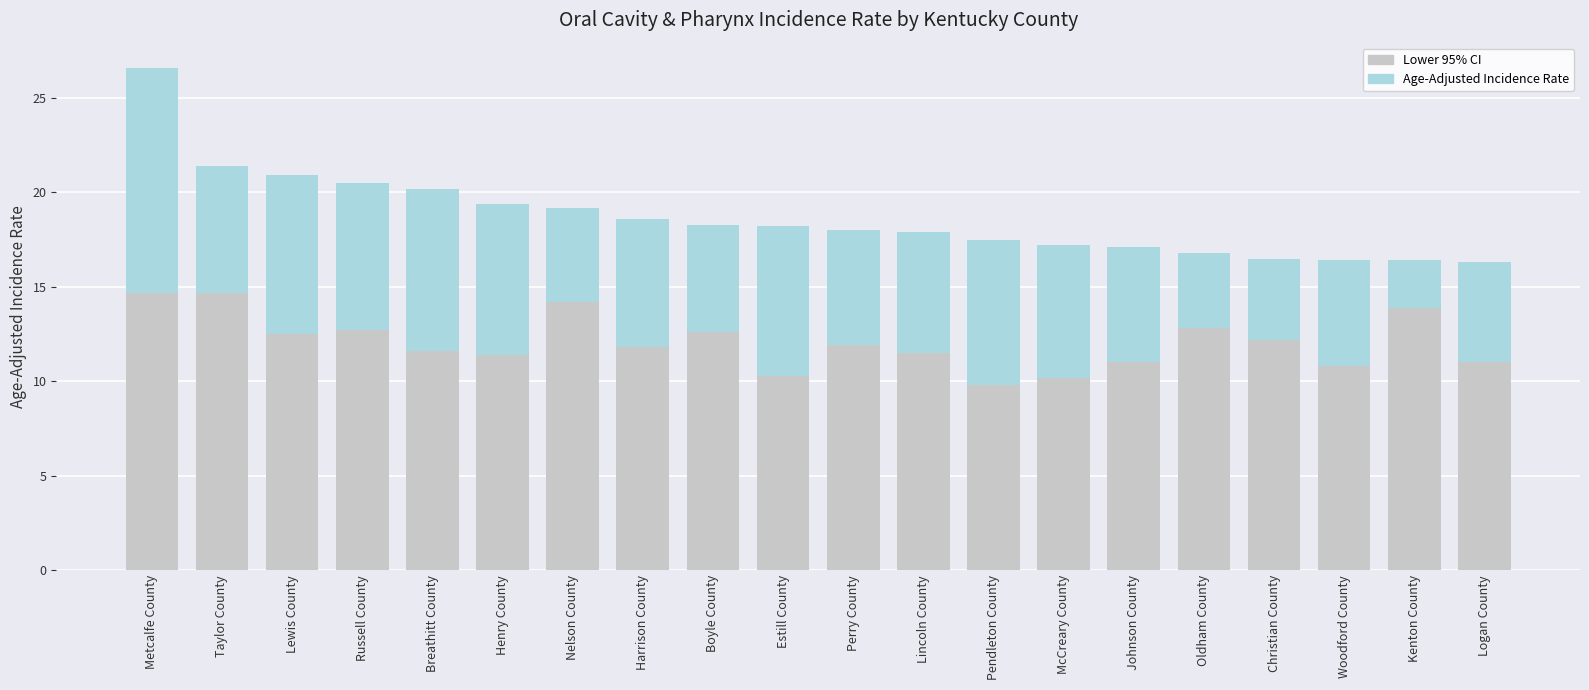

What are all the series names shown in the legend?

Lower 95% CI, Age-Adjusted Incidence Rate